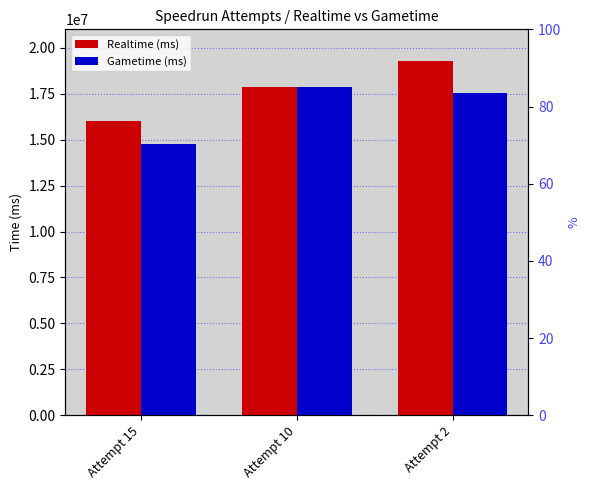

What is the total value across all series at Attempt 10?

35736442